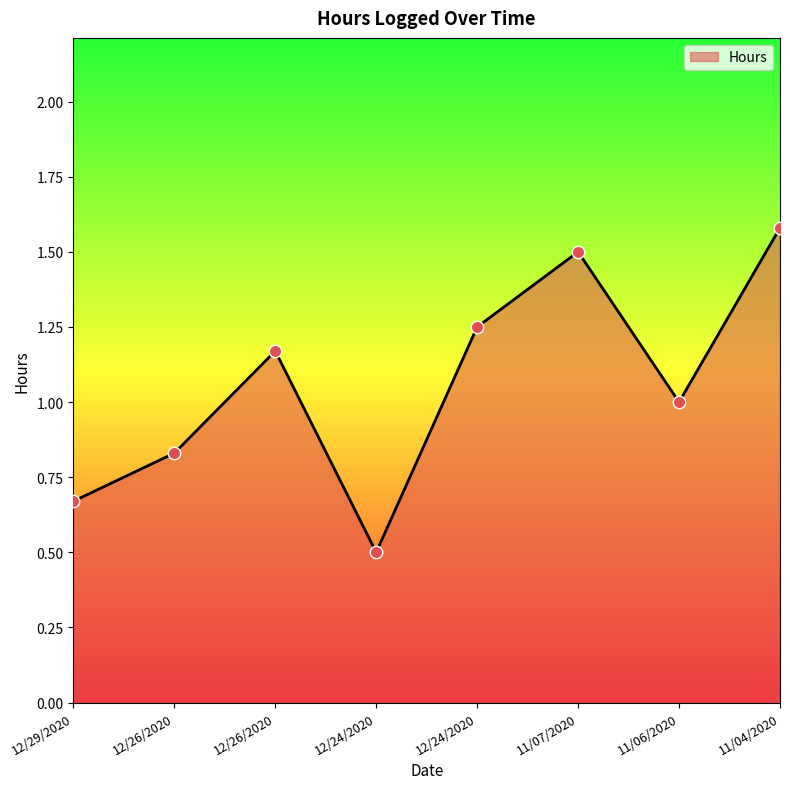

Approximately how many times larger is the value at 11/07/2020 compared to 12/24/2020?

1.2